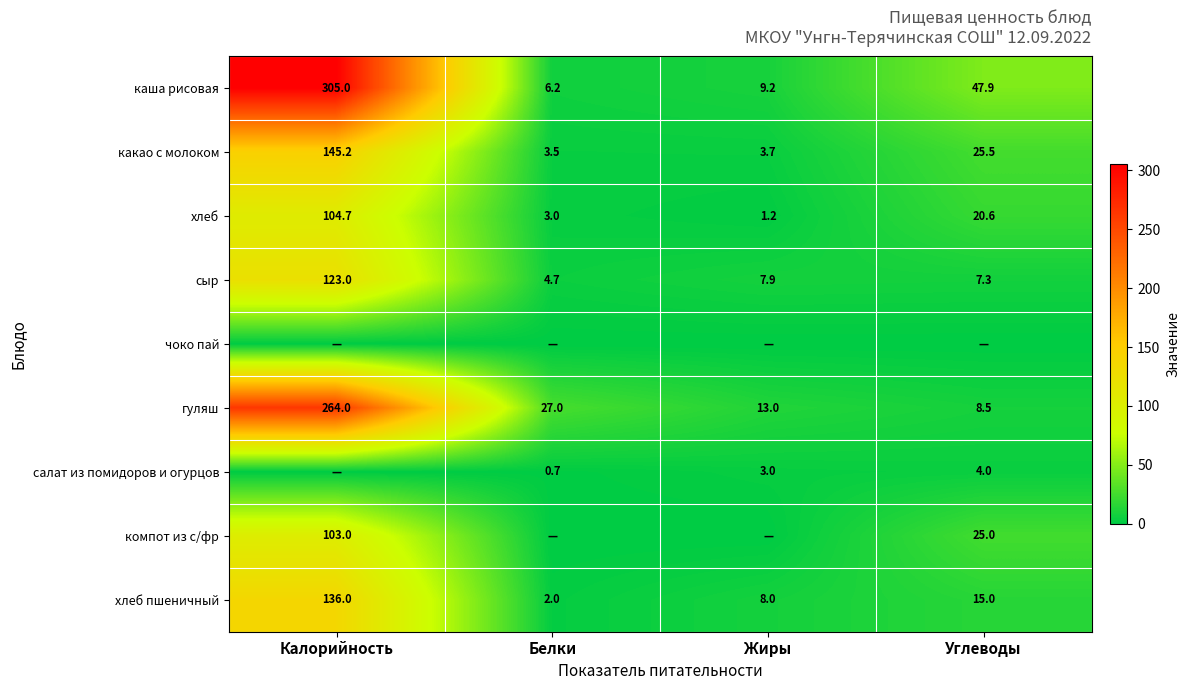

What value does the хлеб пшеничный series have at Жиры?

8.0